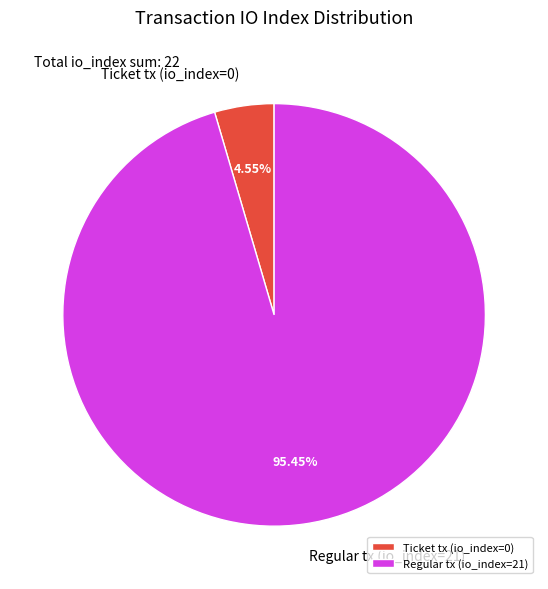

Combined, what portion of the pie is Ticket tx (io_index=0) and Regular tx (io_index=21)?

100.0%